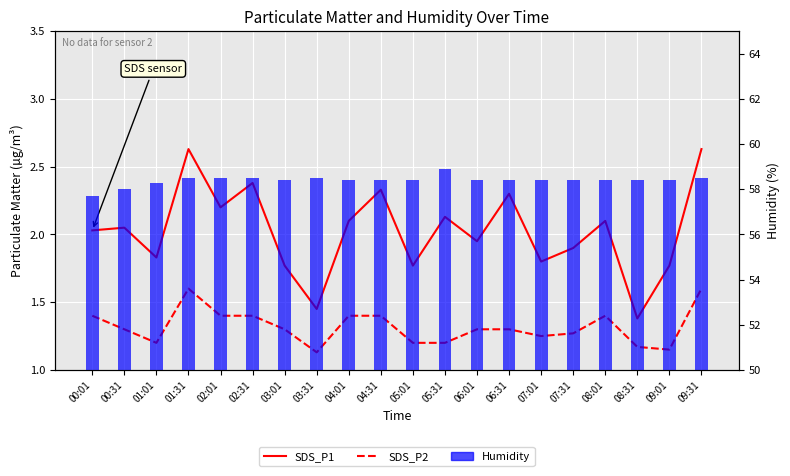

What position from the right is 05:31?

9